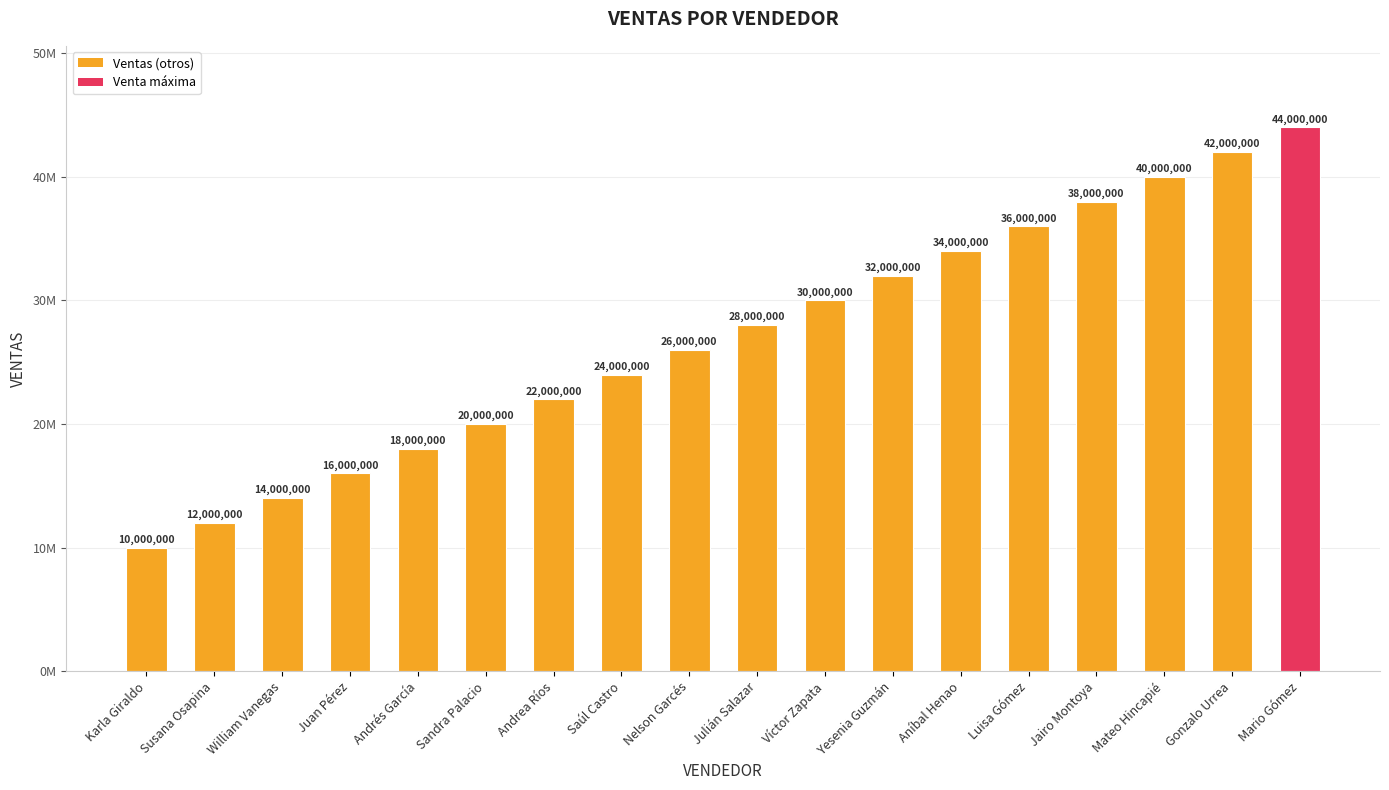

The value at Saúl Castro is 14793196. True or false?

False